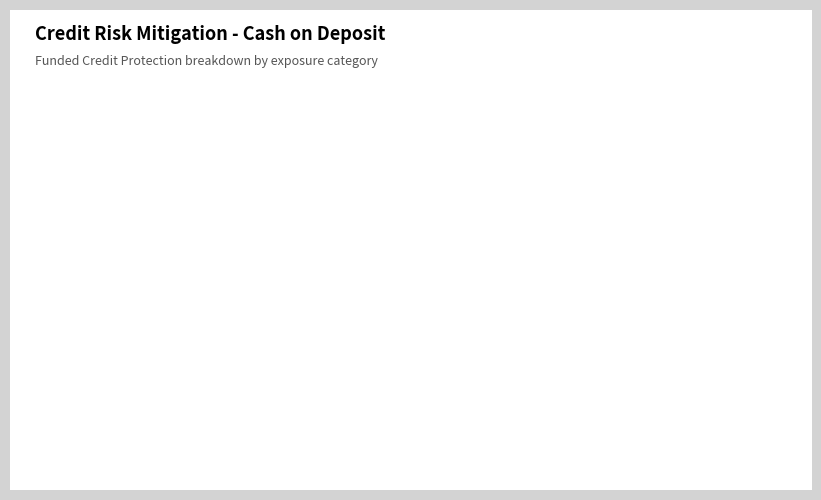

Does any single category account for the majority?

Yes